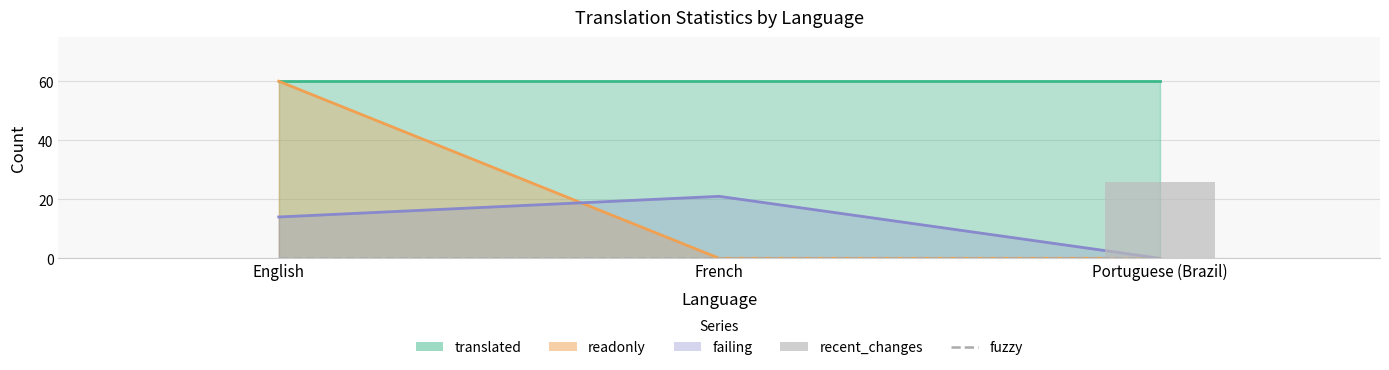

Count the number of categories in the chart.

3